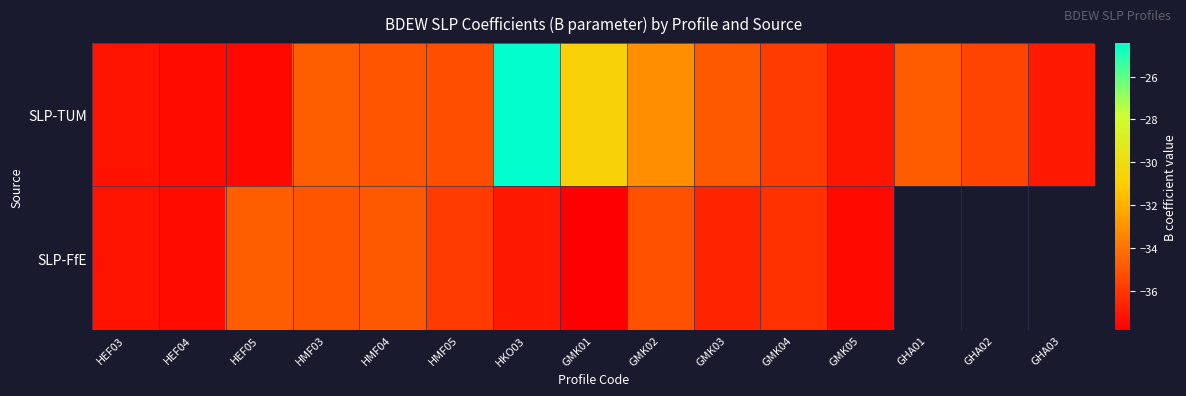

Between GHA01 and GMK04, which is larger?

GHA01